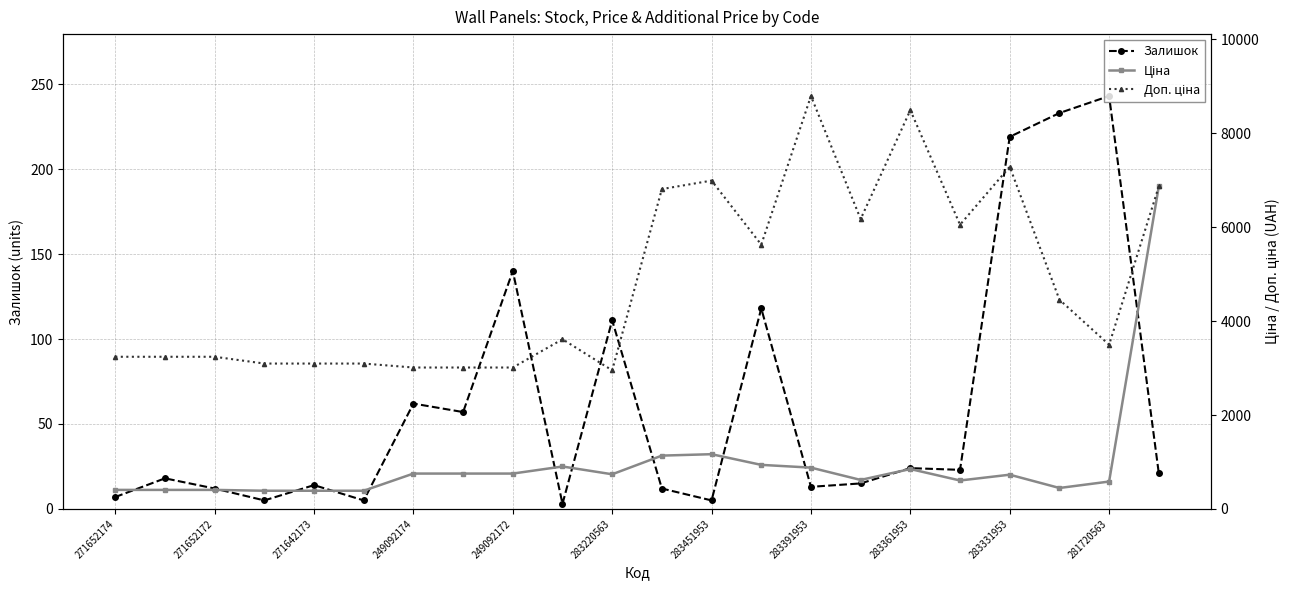

The Залишок series shows 28 at 249092174. True or false?

False